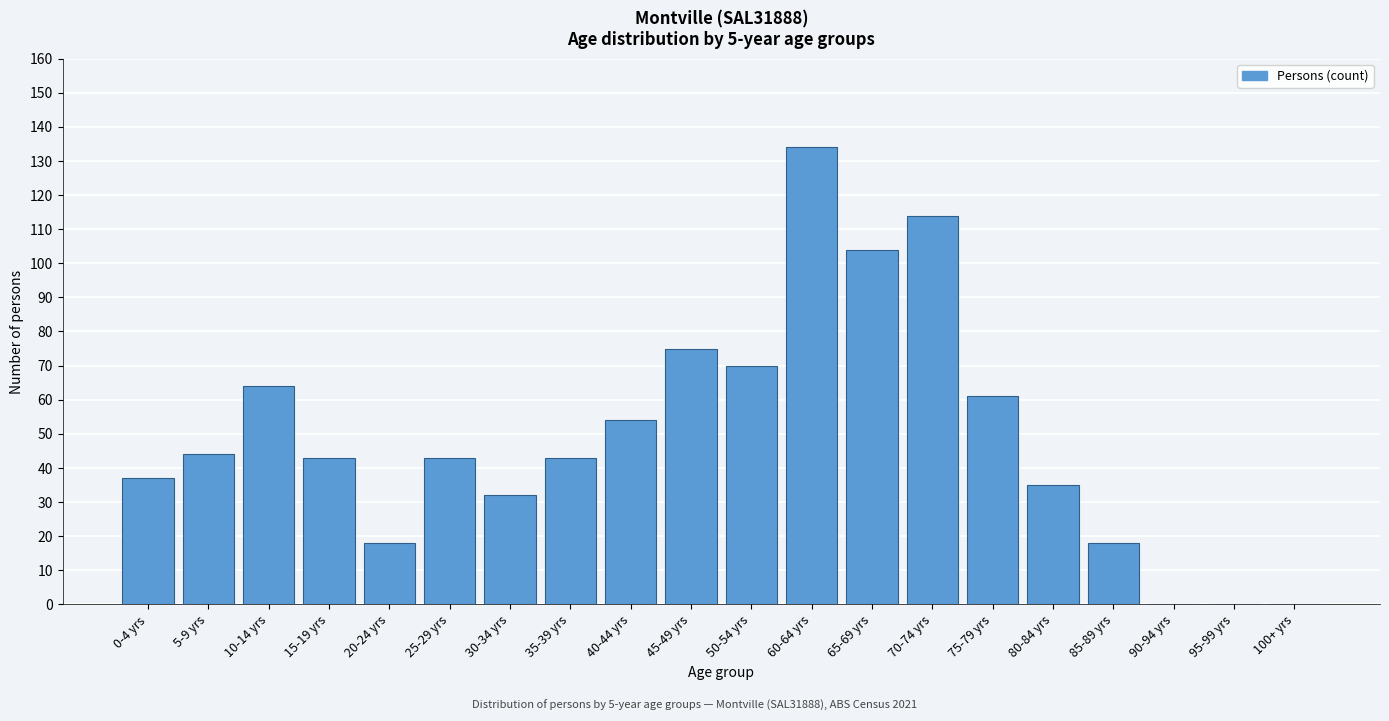

Reading left to right, list all the values displayed in this chart.

0-4 yrs=37	5-9 yrs=44	10-14 yrs=64	15-19 yrs=43	20-24 yrs=18	25-29 yrs=43	30-34 yrs=32	35-39 yrs=43	40-44 yrs=54	45-49 yrs=75	50-54 yrs=70	60-64 yrs=134	65-69 yrs=104	70-74 yrs=114	75-79 yrs=61	80-84 yrs=35	85-89 yrs=18	90-94 yrs=0	95-99 yrs=0	100+ yrs=0